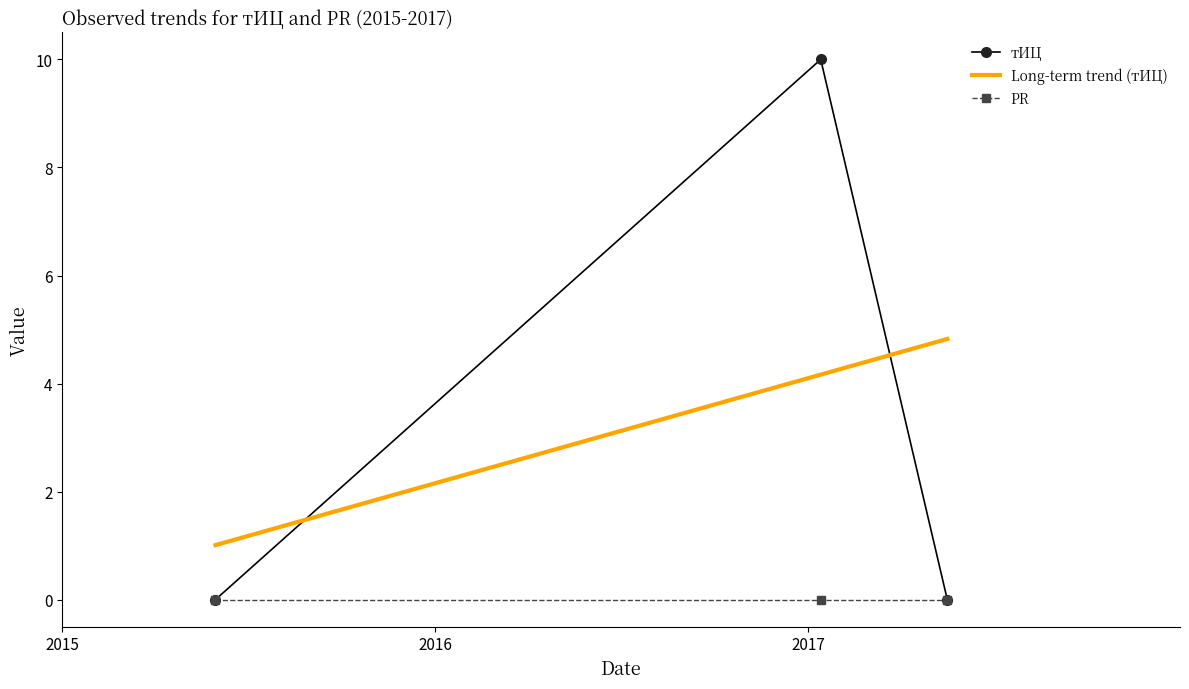

List the labels in order of value, largest first.

2017-01-13, 2015-05-31, 2017-05-17